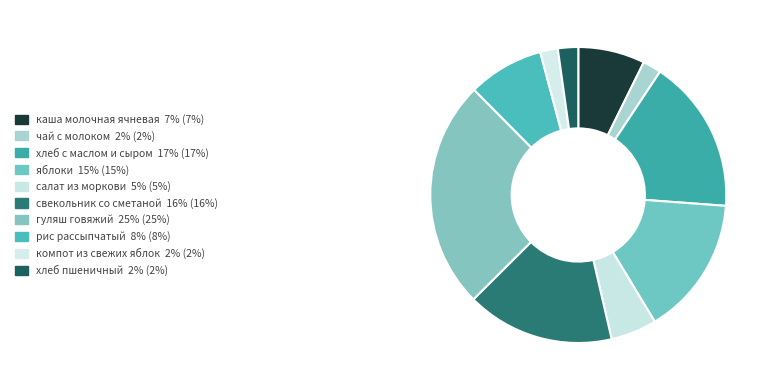

Between яблоки and свекольник со сметаной, which is larger?

свекольник со сметаной